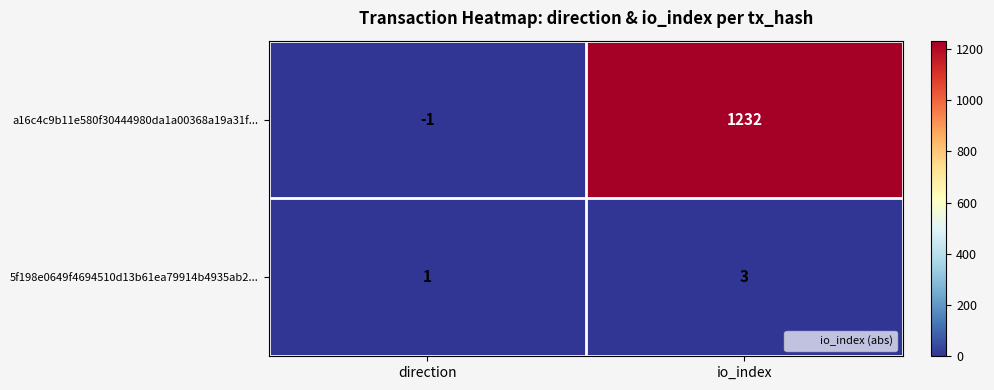

At which category does the chart reach its peak across all series?

io_index